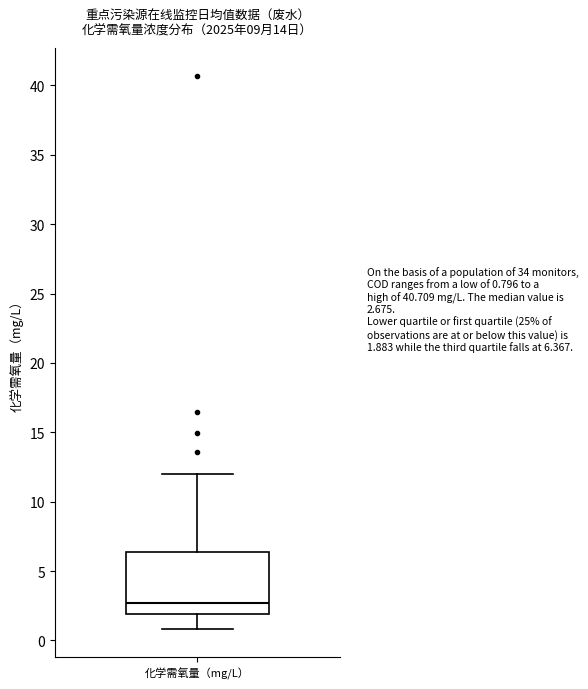

Transcribe this box plot: give where the median line is, the range the box spans, and where the two whiskers end, as read against the y-axis. The values are not printed on the chart, so give them approximately, as read against the axis.

median 2.5, box 2.0 to 6.5, whiskers 1.0 to 12.0